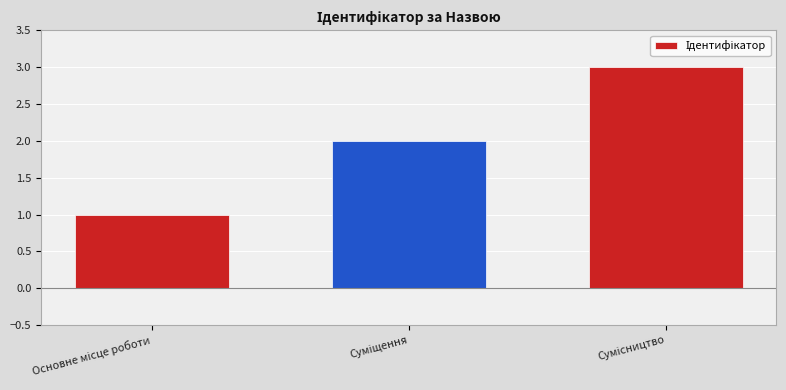

What is the difference between the maximum and second lowest values?

1